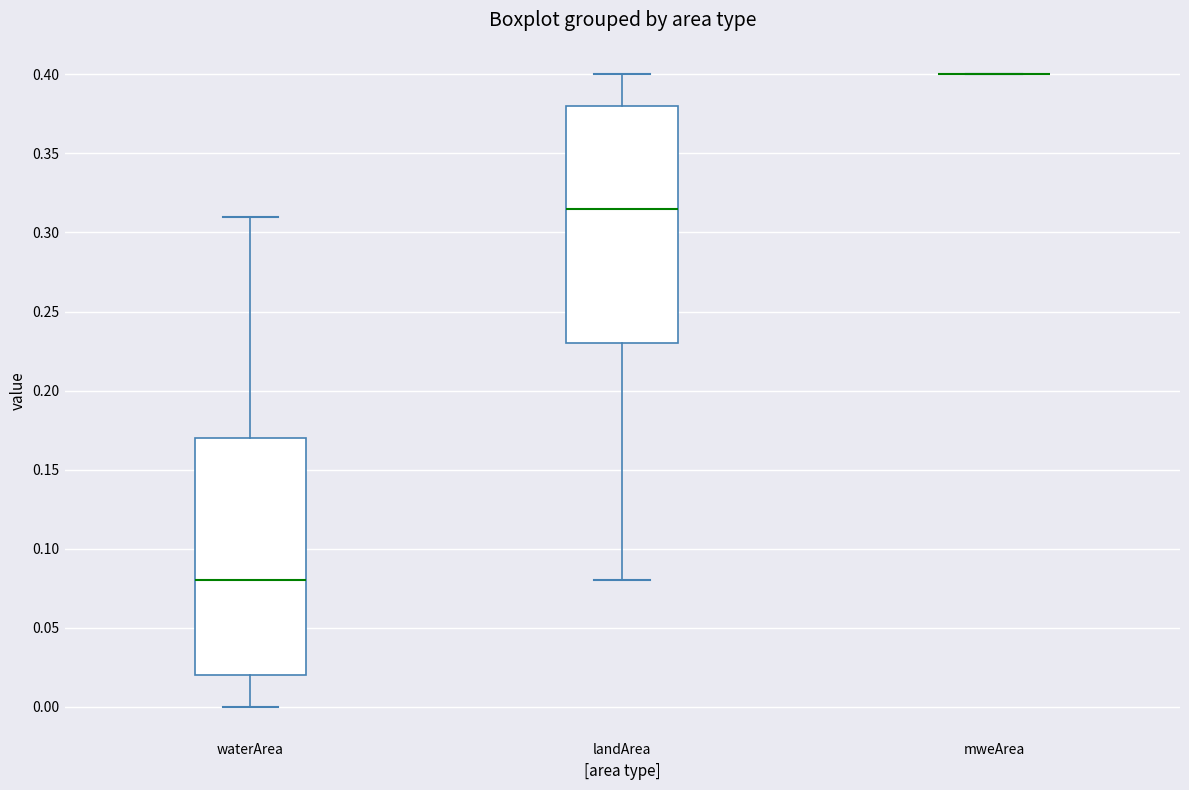

Reading left to right, read every box against the y-axis: the position of its median line, the range the box covers, and the ends of its whiskers. The values are not printed on the chart, so give them approximately, as read against the axis.

waterArea: median 0.080, box 0.020 to 0.170, whiskers 0.000 to 0.310
landArea: median 0.315, box 0.230 to 0.380, whiskers 0.080 to 0.400
mweArea: box collapsed to a line at 0.400, whiskers 0.400 to 0.400